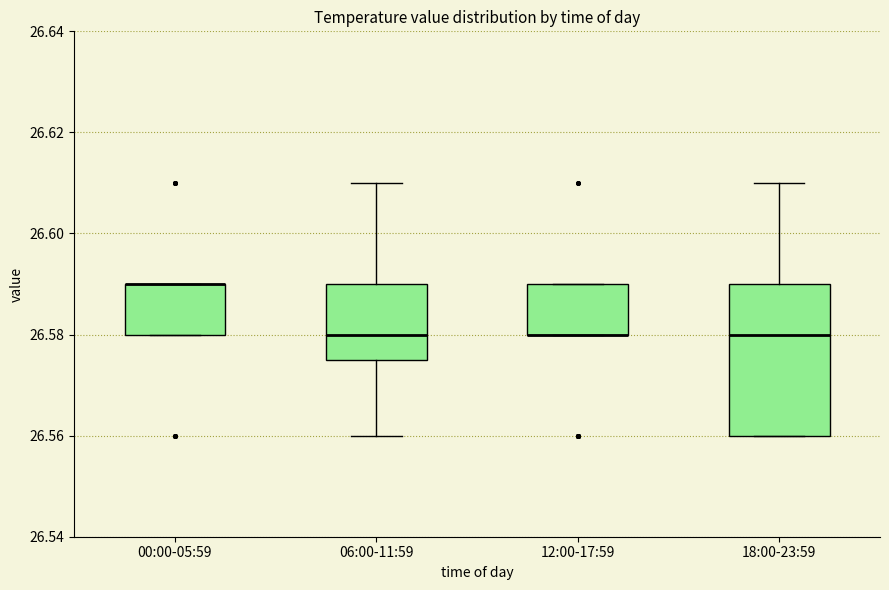

Where is the lower edge of the box for 18:00-23:59 on the y-axis? The values are not printed on the chart, so give them approximately, as read against the axis.

26.560